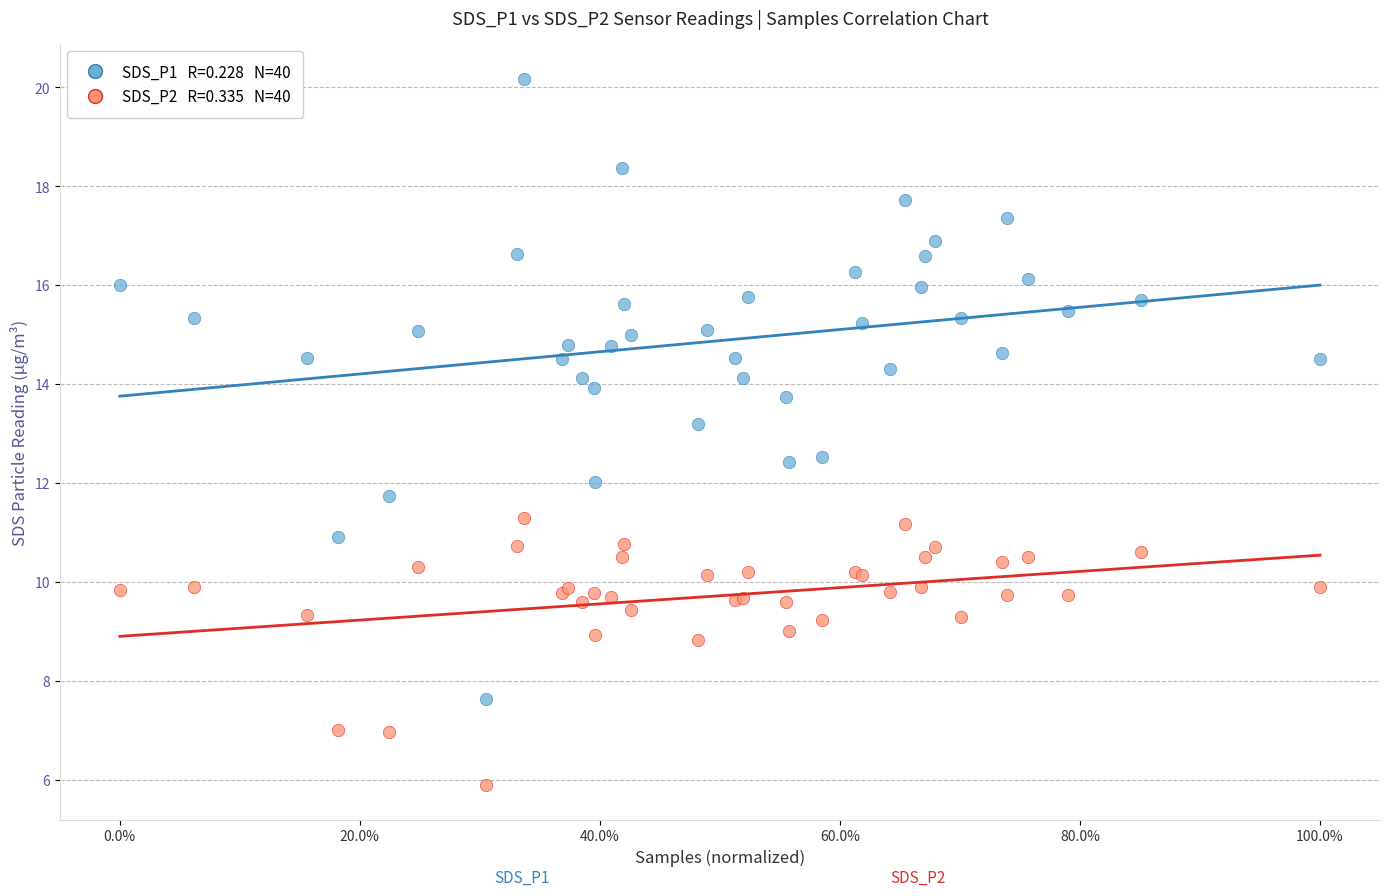

Across all series, what Y value is closest to 13?

13.2